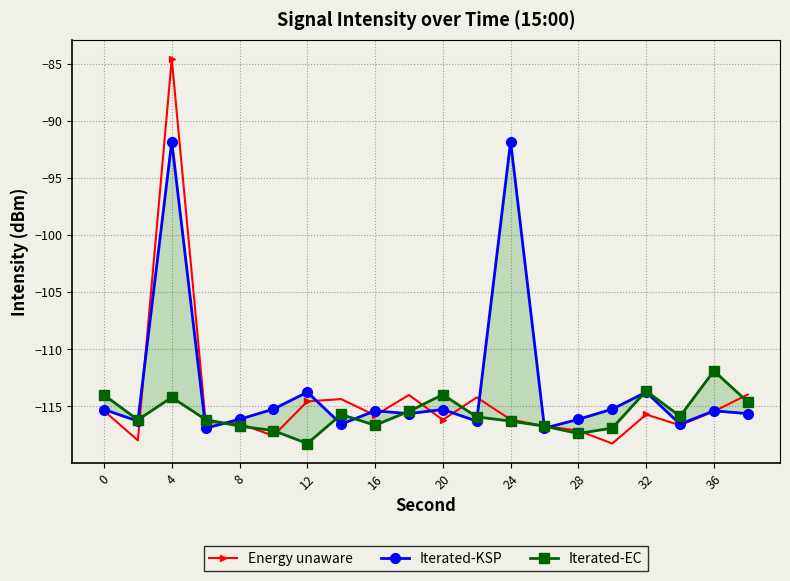

What is the value of the Energy unaware point at the 13th from the left?

-116.4